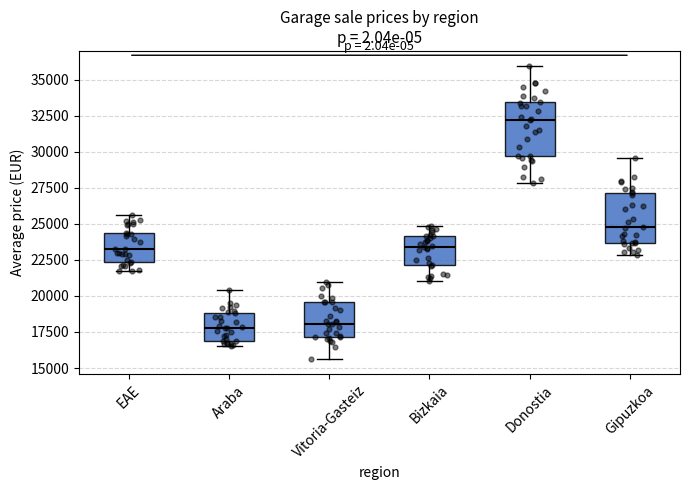

Reading left to right, transcribe this box plot: for each box, give where its median line is, the range the box spans, and where its two whiskers end, as read against the y-axis. The values are not printed on the chart, so give them approximately, as read against the axis.

EAE: median 23500, box 22500 to 24500, whiskers 21500 to 25500
Araba: median 18000, box 17000 to 19000, whiskers 16500 to 20500
Vitoria-Gasteiz: median 18000, box 17000 to 19500, whiskers 15500 to 21000
Bizkaia: median 23500, box 22000 to 24000, whiskers 21000 to 25000
Donostia: median 32000, box 29500 to 33500, whiskers 28000 to 36000
Gipuzkoa: median 25000, box 23500 to 27000, whiskers 23000 to 29500